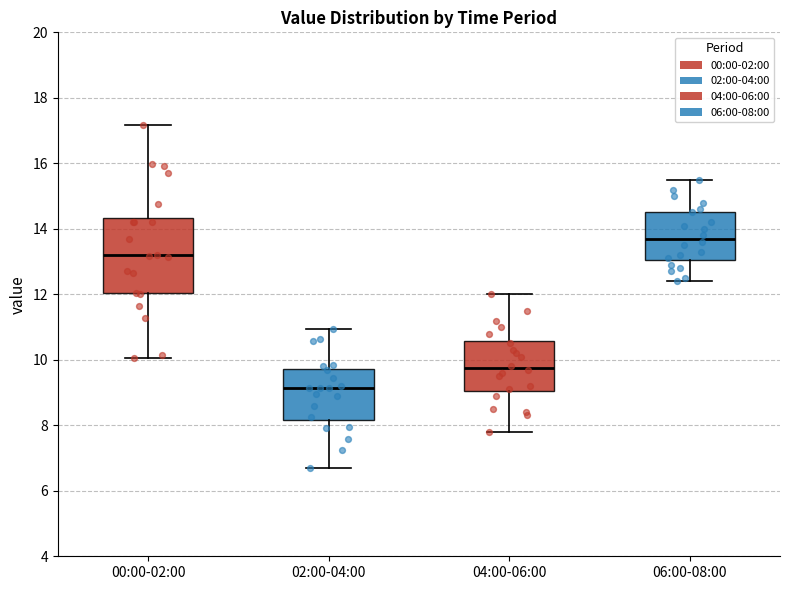

Which box is the tallest, from its lower edge to its upper edge?

00:00-02:00